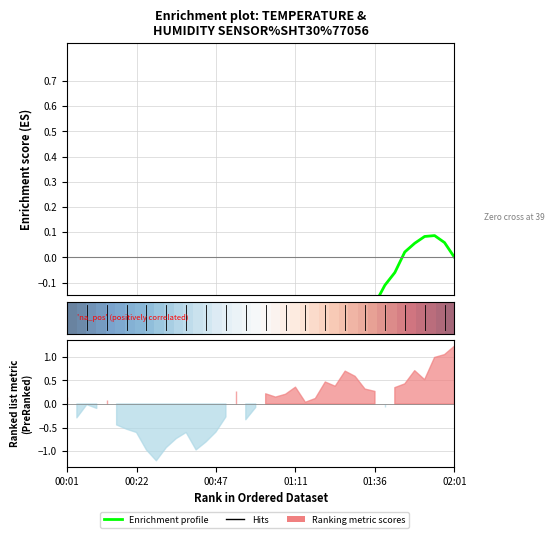

How many lines are shown in the chart?

2